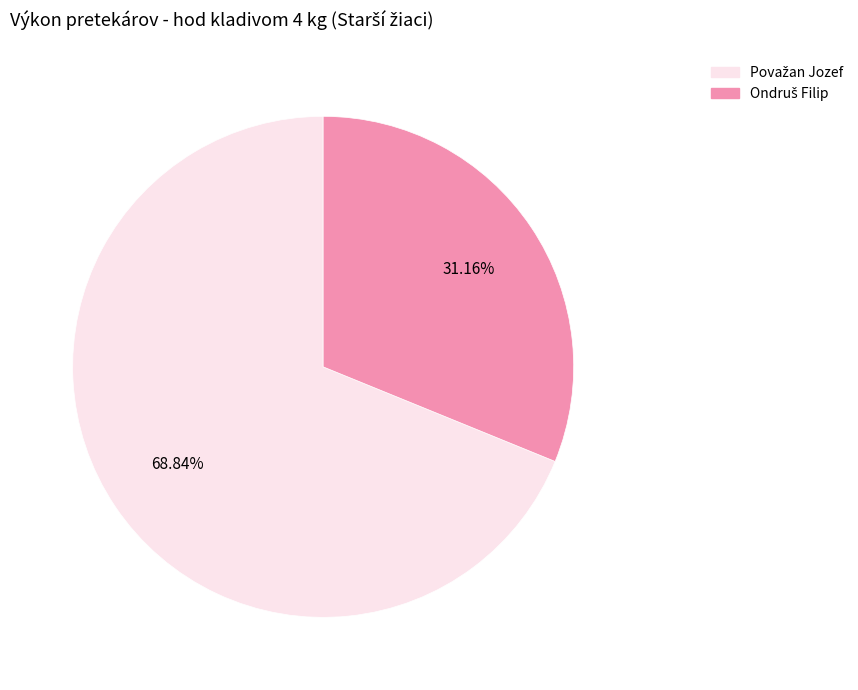

To the nearest percent, what is the difference between the largest and smallest slice percentages?

38%